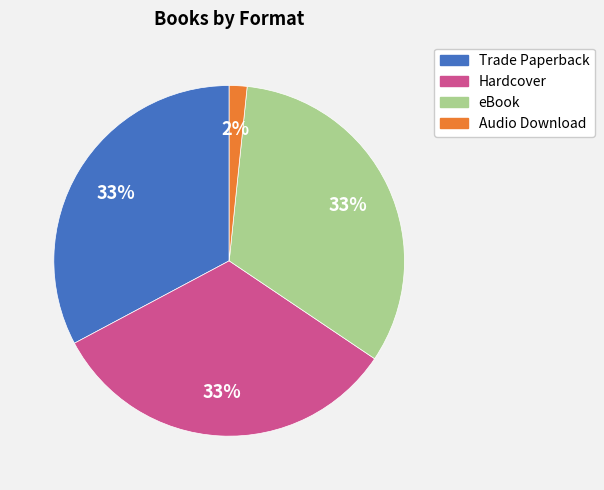

The Trade Paperback slice represents 33% of the pie. True or false?

True